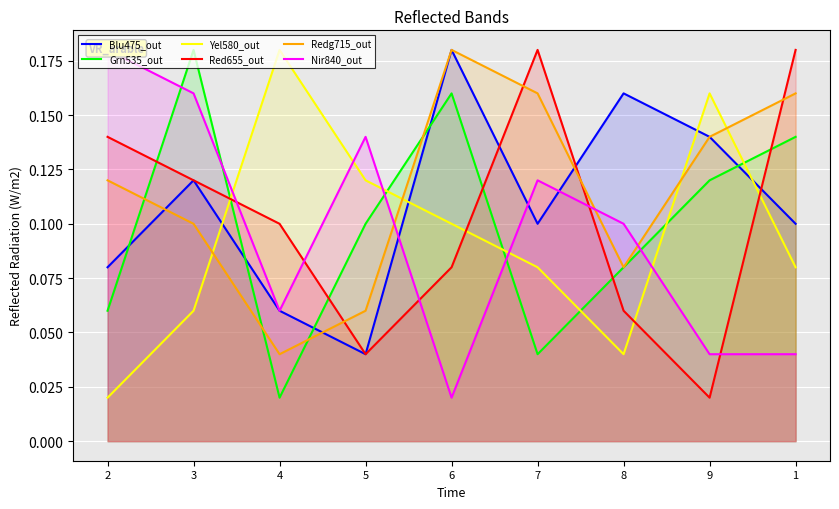

At which category does the chart reach its peak across all series?

6